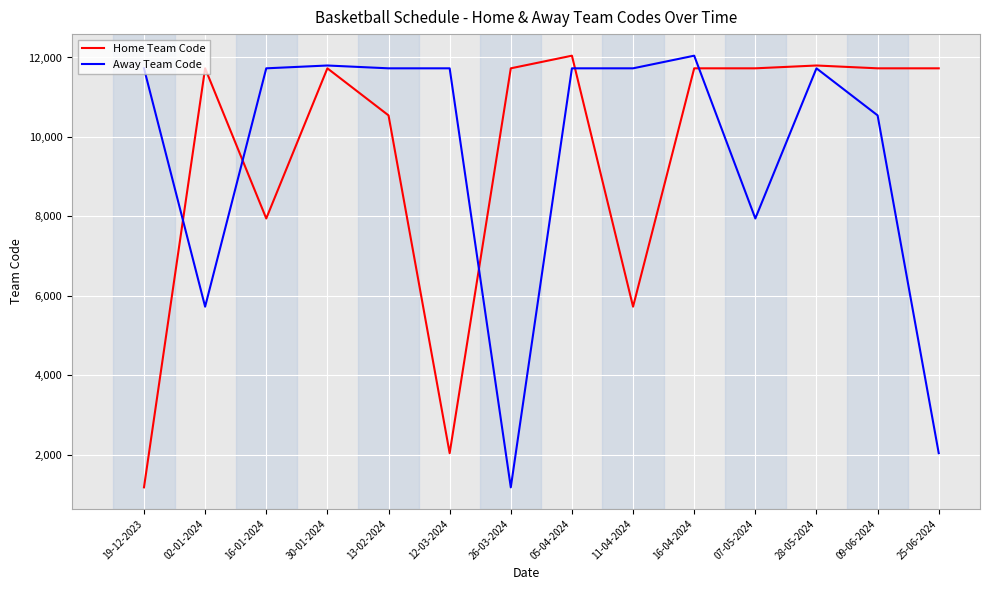

At which label is Away Team Code closest to 6610?

02-01-2024